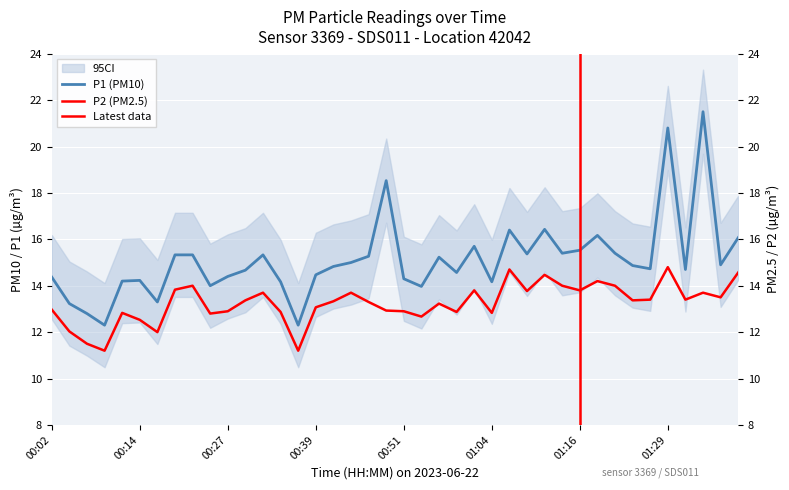

True or false: P2 and P1 intersect in this chart.

False